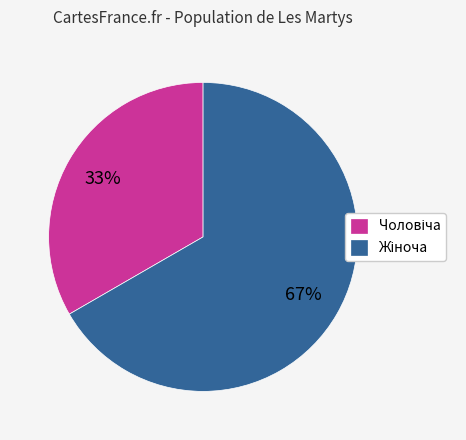

Does any single category account for the majority?

Yes